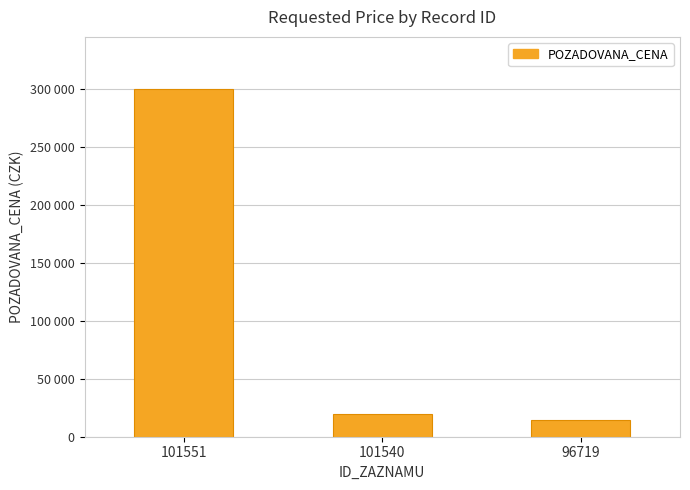

Does the chart contain any negative values?

No